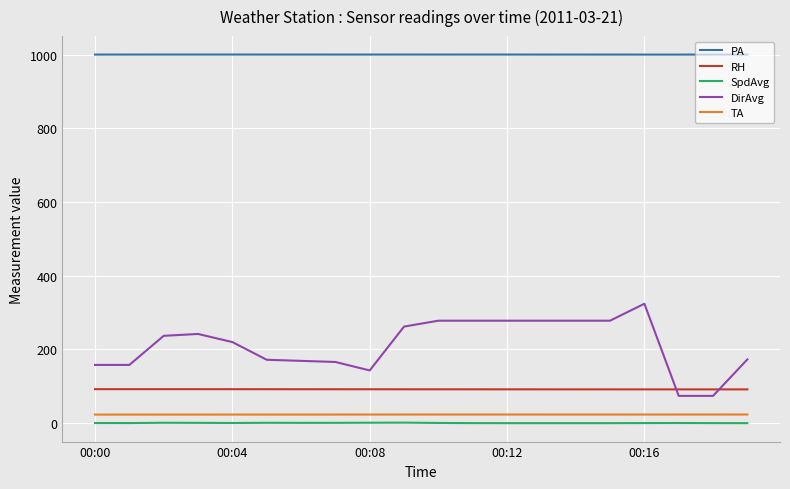

Rank the series by their maximum value, from lowest to highest.

SpdAvg, TA, RH, DirAvg, PA